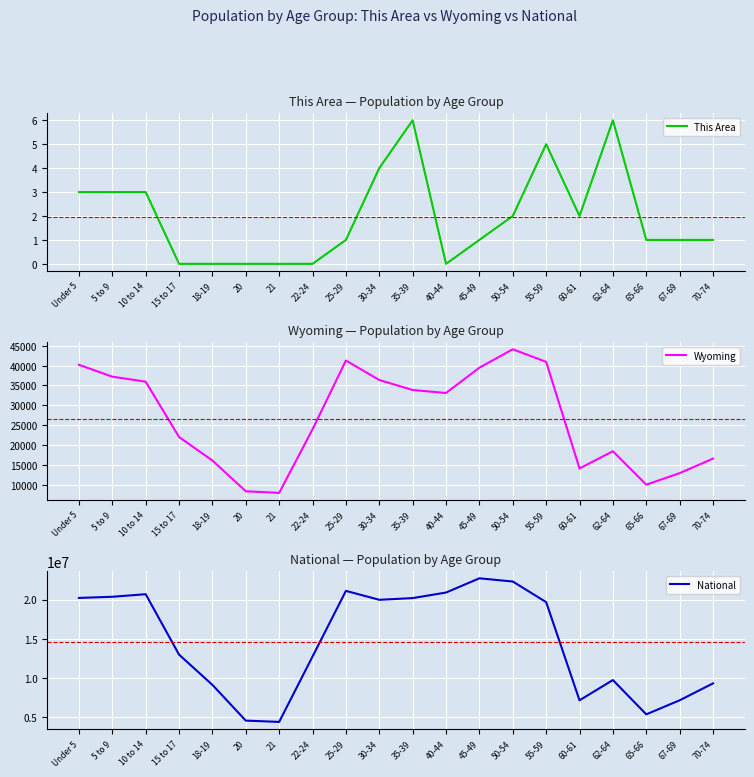

Reading left to right, list all the values displayed in this chart.

This Area: 3	3	3	0	0	0	0	0	1	4	6	0	1	2	5	2	6	1	1	1
Wyoming: 40203	37213	35955	22031	16111	8377	7974	23967	41276	36373	33861	33105	39472	44105	40946	14123	18444	10034	12940	16594
National: 20201362	20348657	20677194	12954254	9086089	4519129	4354294	12712576	21101849	19962099	20179642	20890964	22708591	22298125	19664805	7113727	9704197	5319902	7115361	9278166